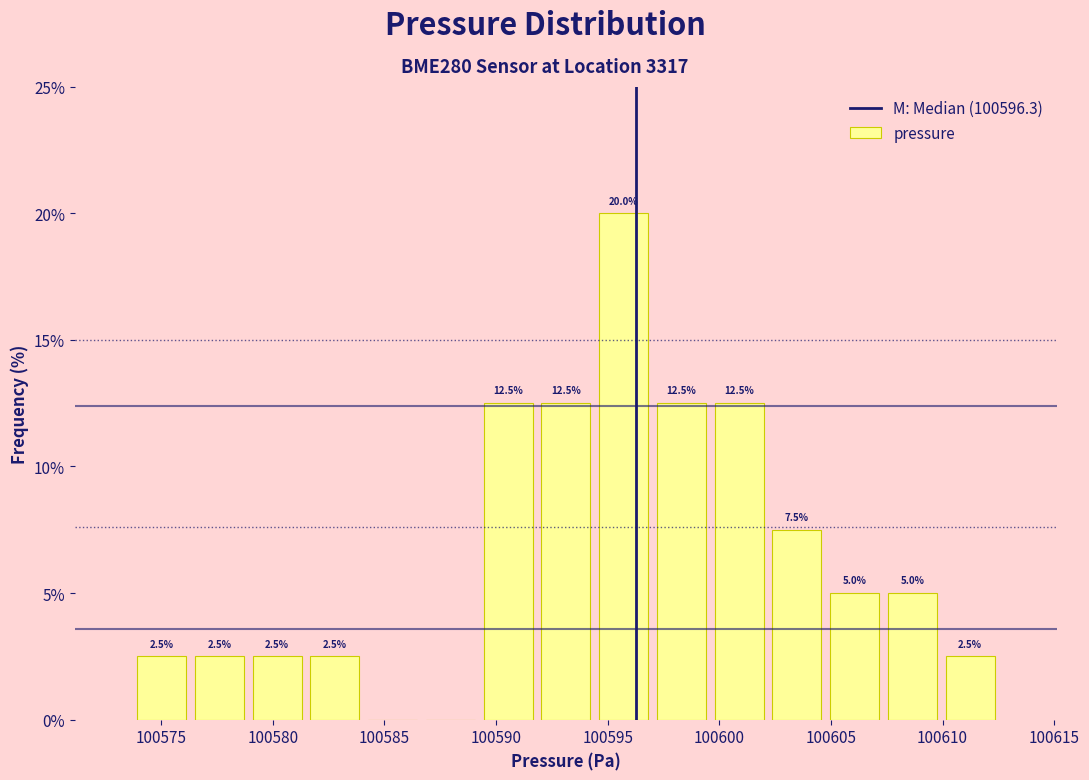

Which range on the x-axis has the tallest bar?

100594.5 to 100597.0